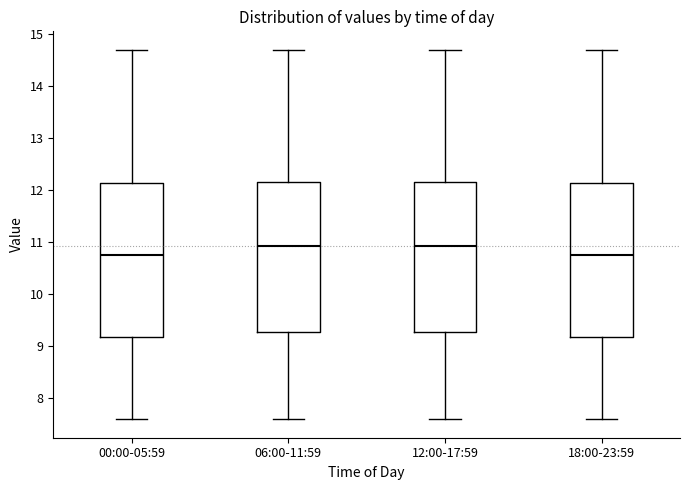

Reading left to right, read every box against the y-axis: the position of its median line, the range the box covers, and the ends of its whiskers. The values are not printed on the chart, so give them approximately, as read against the axis.

00:00-05:59: median 10.8, box 9.2 to 12.1, whiskers 7.6 to 14.7
06:00-11:59: median 10.9, box 9.3 to 12.2, whiskers 7.6 to 14.7
12:00-17:59: median 10.9, box 9.3 to 12.2, whiskers 7.6 to 14.7
18:00-23:59: median 10.8, box 9.2 to 12.1, whiskers 7.6 to 14.7